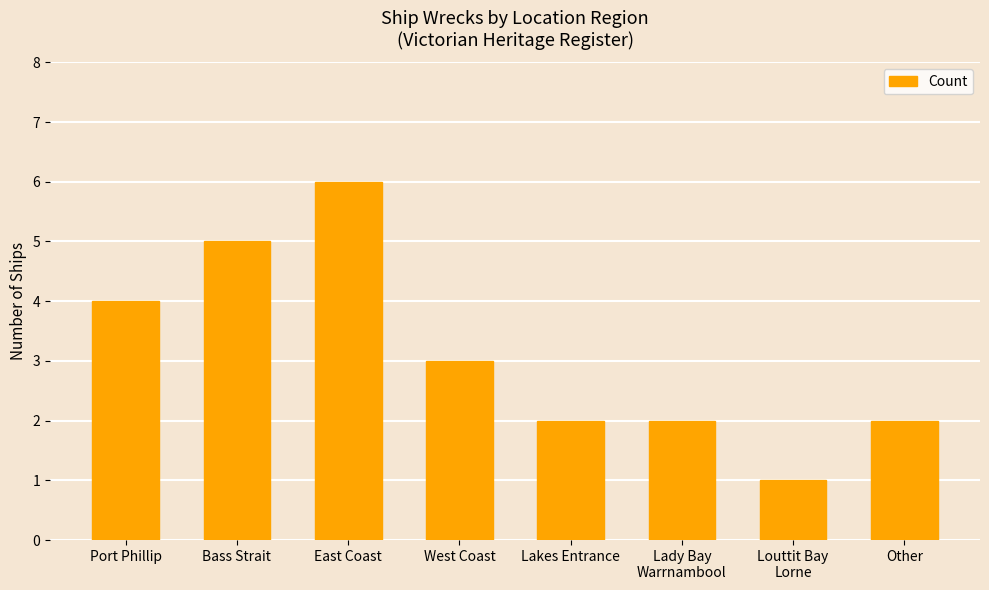

What is the difference between the maximum and minimum values?

5